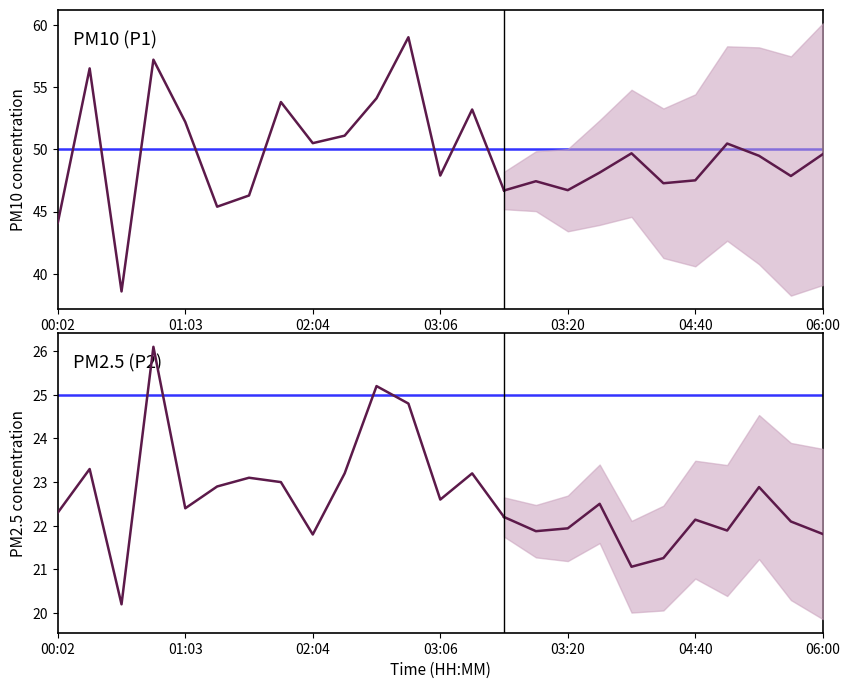

True or false: P2 and P1 cross at least once.

False